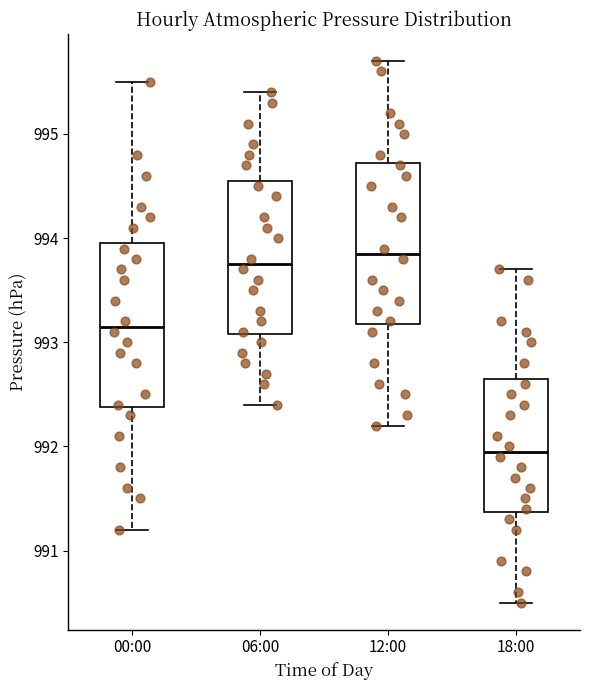

Where is the lower edge of the box for 06:00 on the y-axis? The values are not printed on the chart, so give them approximately, as read against the axis.

993.1